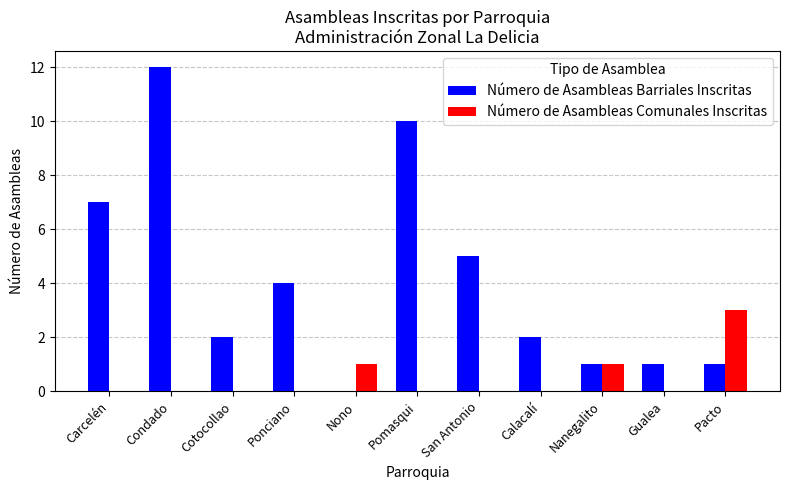

Reading left to right, transcribe all the data shown in this chart.

Número de Asambleas Barriales Inscritas: Carcelén=7	Condado=12	Cotocollao=2	Ponciano=4	Nono=0	Pomasqui=10	San Antonio=5	Calacalí=2	Nanegalito=1	Gualea=1	Pacto=1
Número de Asambleas Comunales Inscritas: Carcelén=0	Condado=0	Cotocollao=0	Ponciano=0	Nono=1	Pomasqui=0	San Antonio=0	Calacalí=0	Nanegalito=1	Gualea=0	Pacto=3